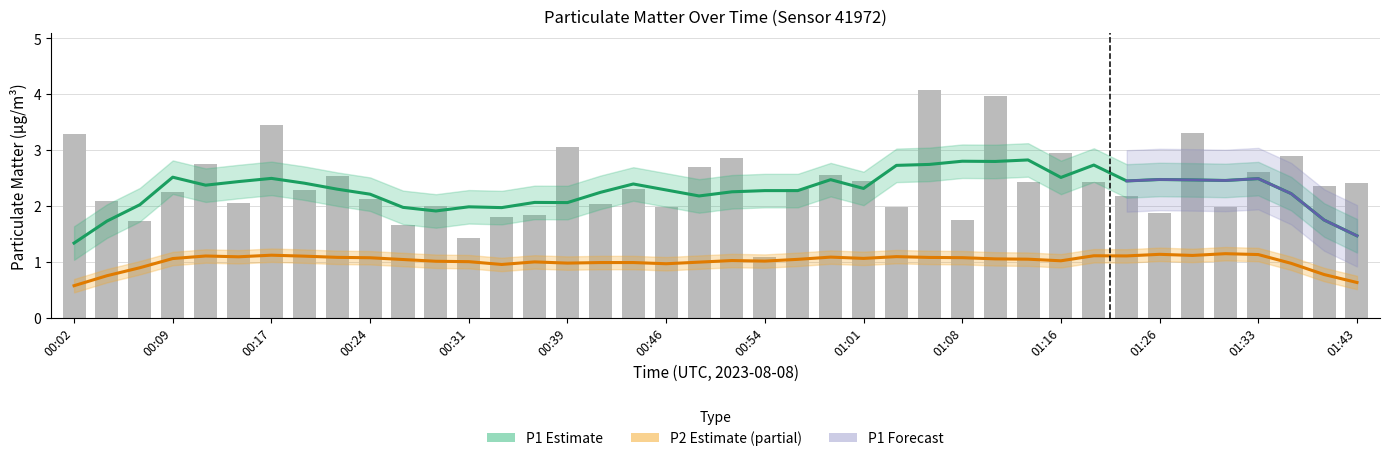

Approximately how many times larger is the value at 00:44 compared to 00:51?

0.8